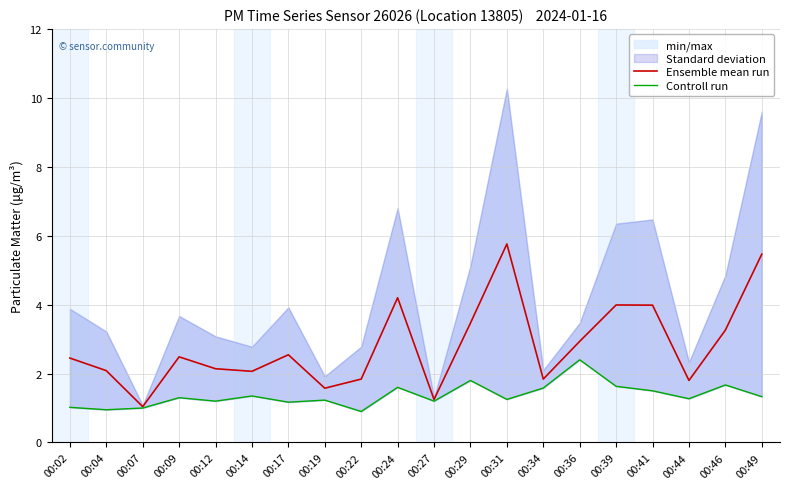

Does the chart have visible grid lines?

Yes